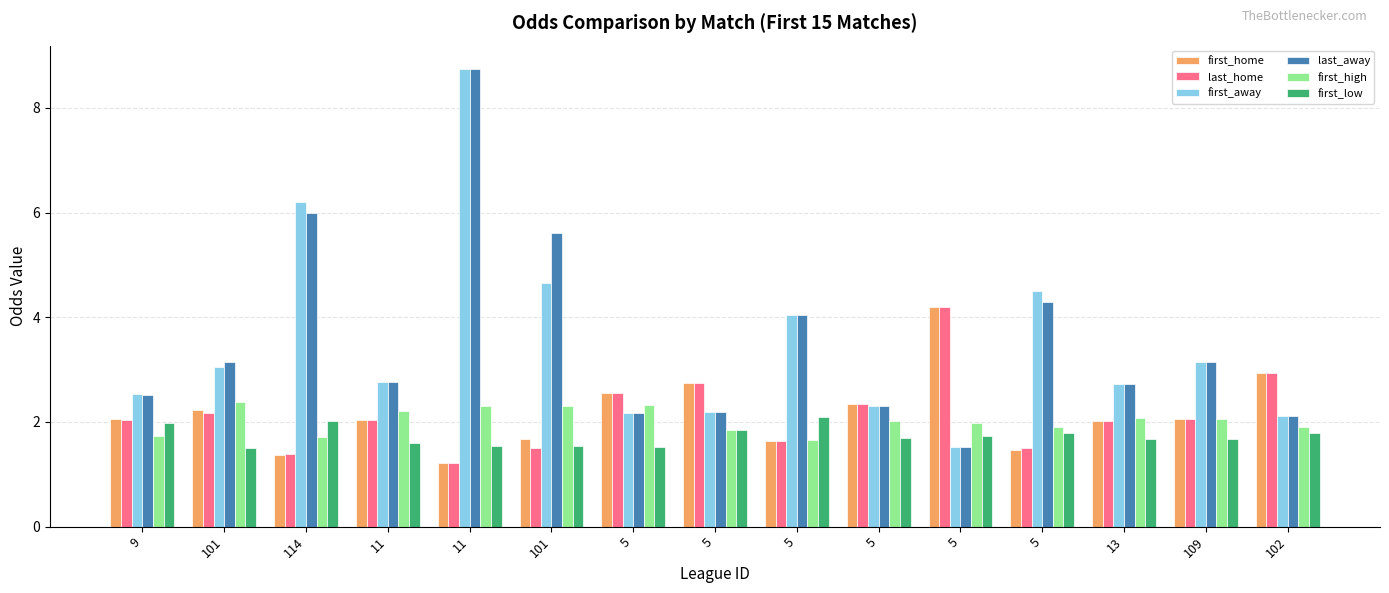

What is the label of the 10th bar from the right?

101